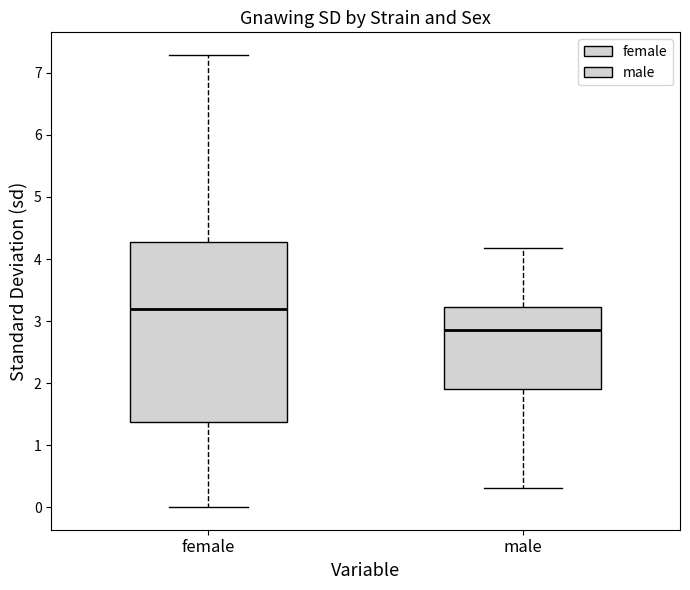

Reading left to right, transcribe this box plot: for each box, give where its median line is, the range the box spans, and where its two whiskers end, as read against the y-axis. The values are not printed on the chart, so give them approximately, as read against the axis.

female: median 3.2, box 1.4 to 4.3, whiskers 0.0 to 7.3
male: median 2.9, box 1.9 to 3.2, whiskers 0.3 to 4.2